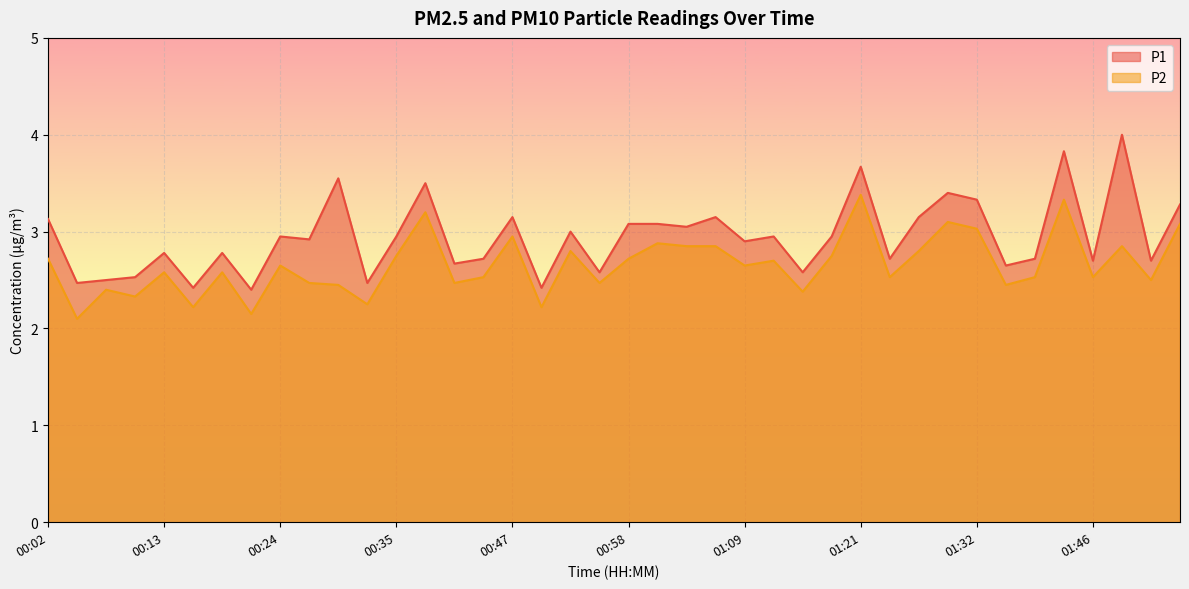

Between 00:30 and 00:21, which is larger?

00:30